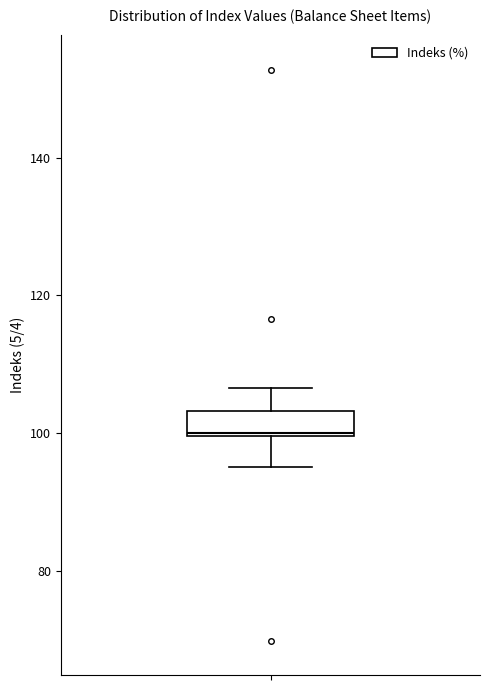

Read this box plot against the y-axis: the position of the median line, the range covered by the box, and the ends of both whiskers. The values are not printed on the chart, so give them approximately, as read against the axis.

median 100, box 100 to 104, whiskers 96 to 106